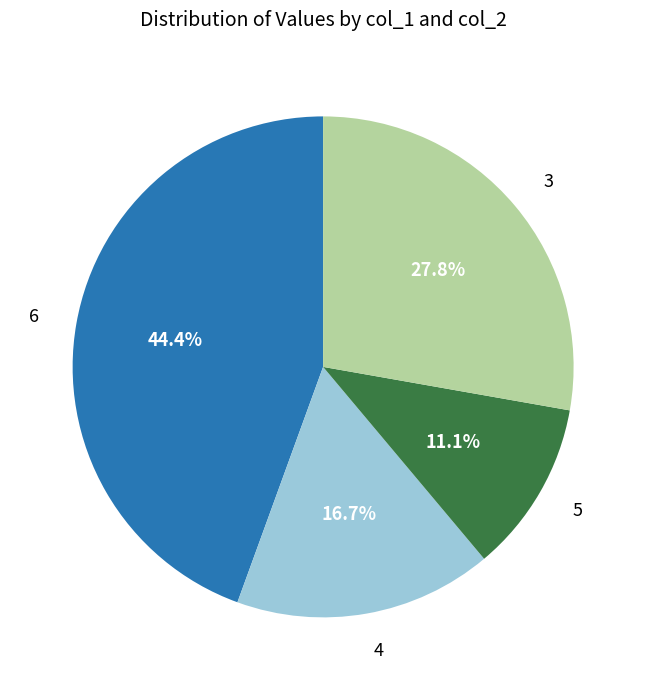

Combined, what portion of the pie is 3 and 6?

72.2%